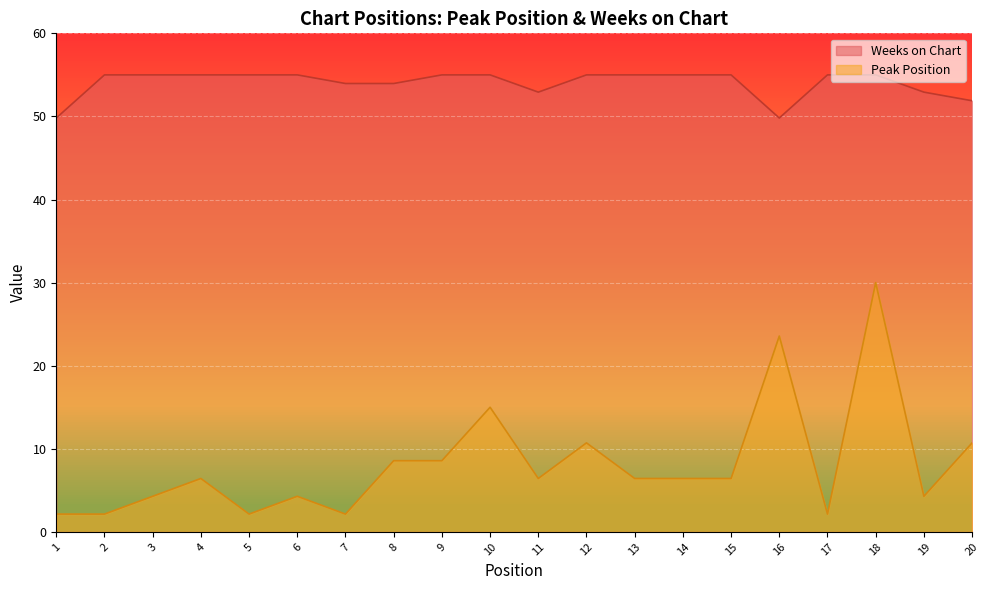

What is the average value of the Weeks on Chart series?

54.0